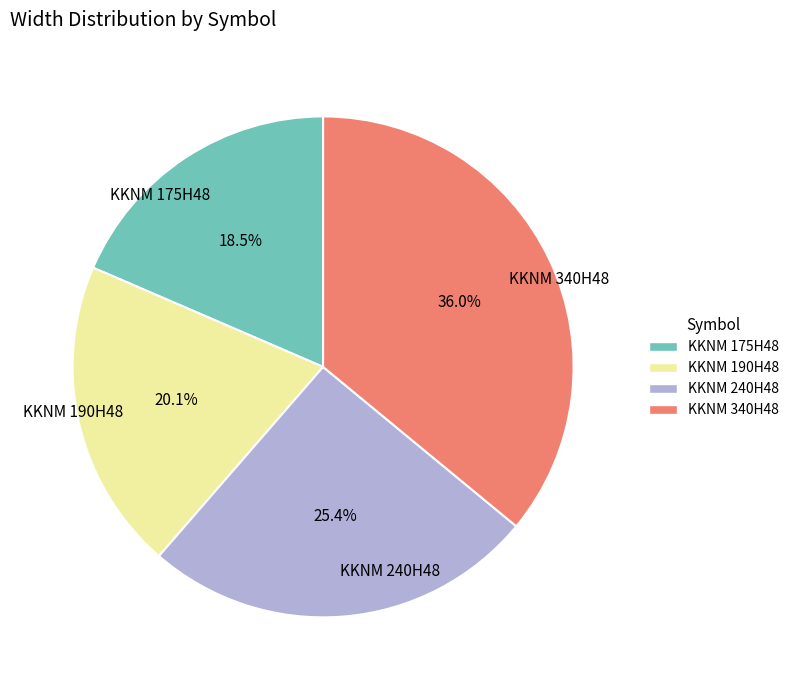

To the nearest percent, what is the average slice percentage?

25%